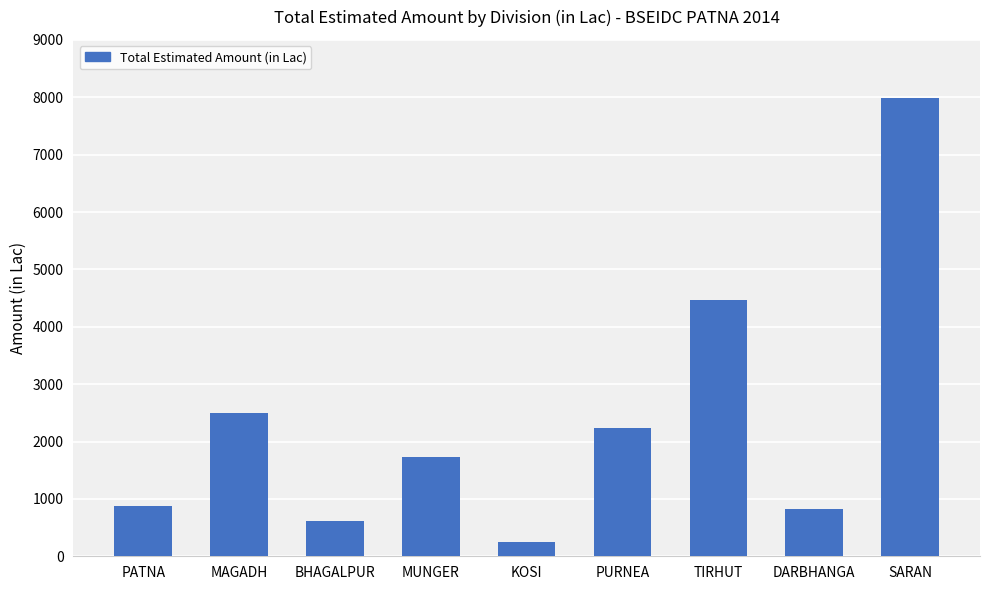

True or false: the data shows 2503.0 at MAGADH.

True